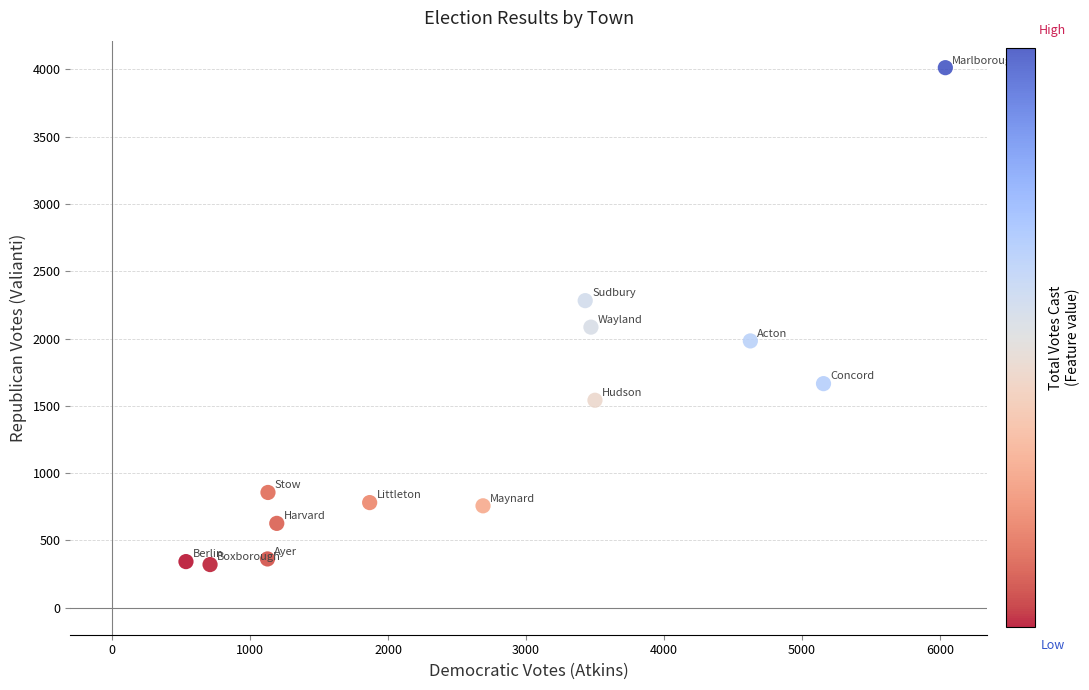

What is the range of X values (max minus min)?

5503.0